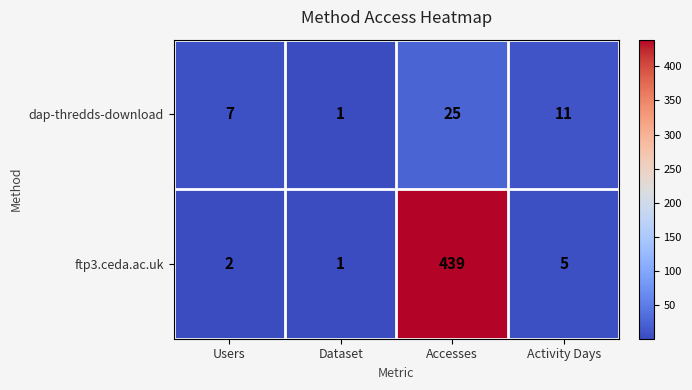

List the series in order of their peak value, lowest first.

dap-thredds-download, ftp3.ceda.ac.uk